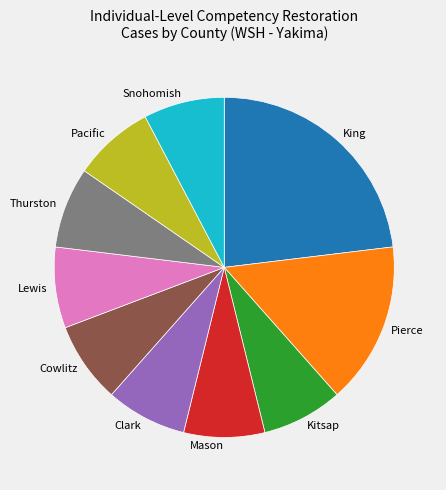

Does Lewis represent more than half of the total?

No